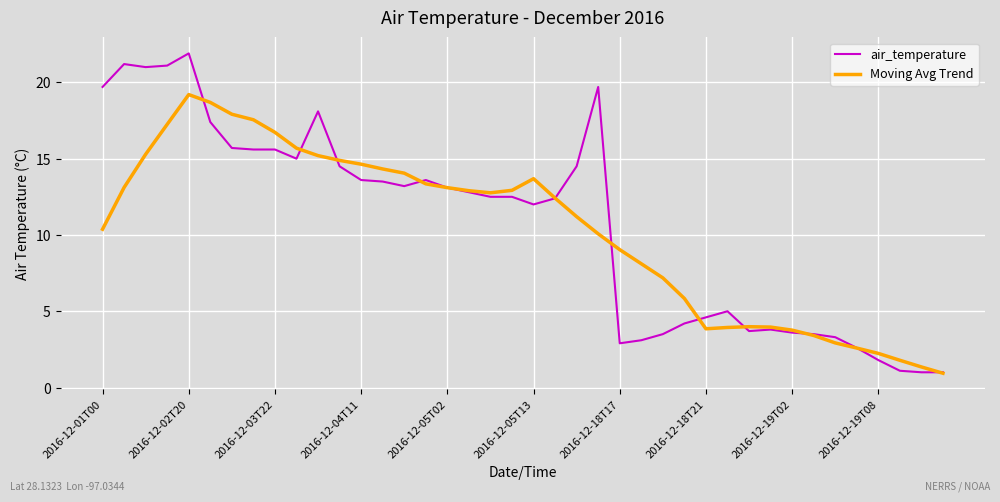

Rank the series by their maximum value, from highest to lowest.

air_temperature, Moving Avg Trend